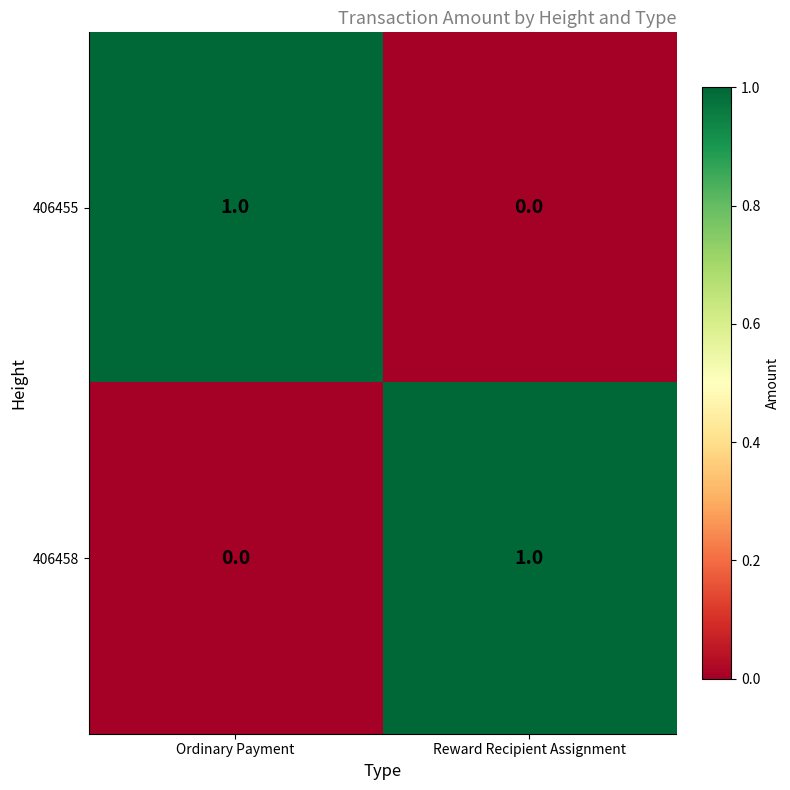

At which label does 406455 reach its peak?

Ordinary Payment